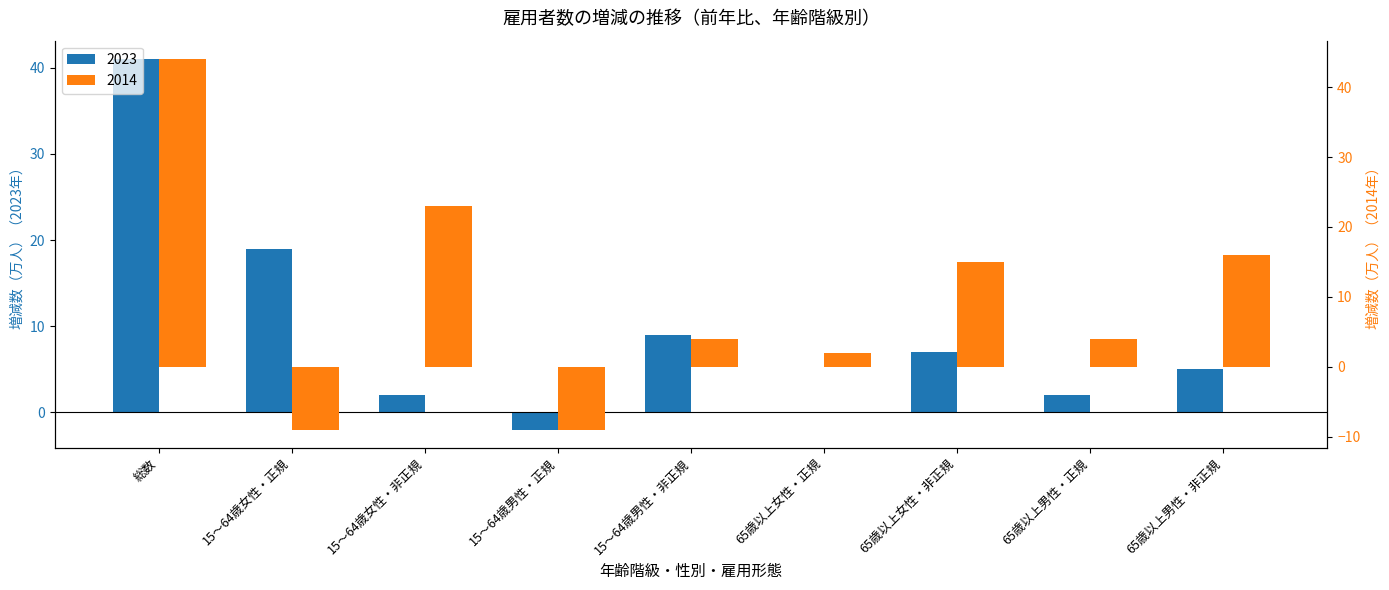

What is the difference between the highest and lowest values at 65歳以上男性・非正規?

11